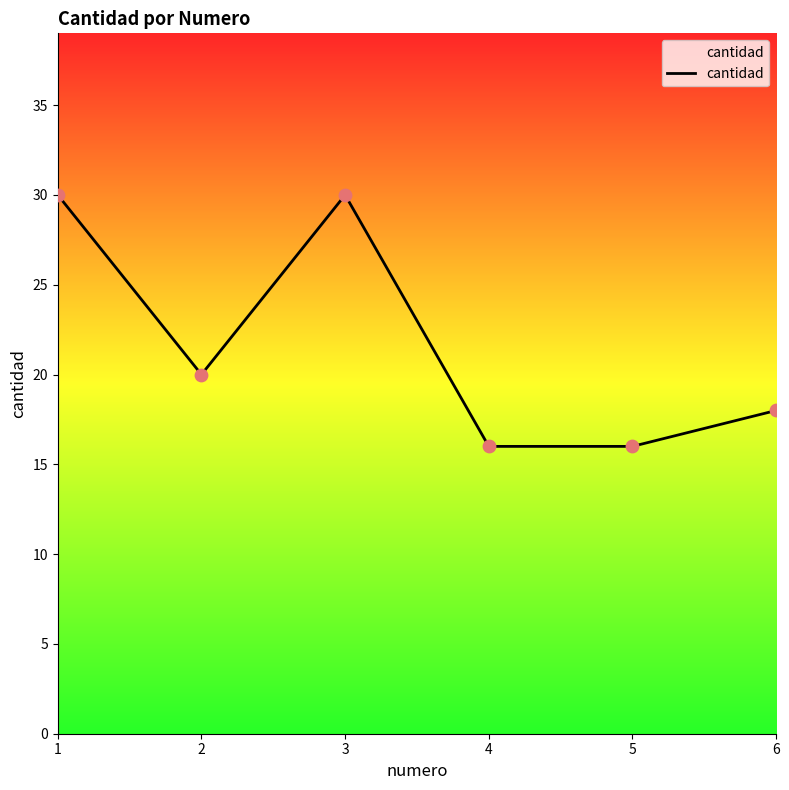

What is the ratio of the value at 3 to the value at 2?

1.5